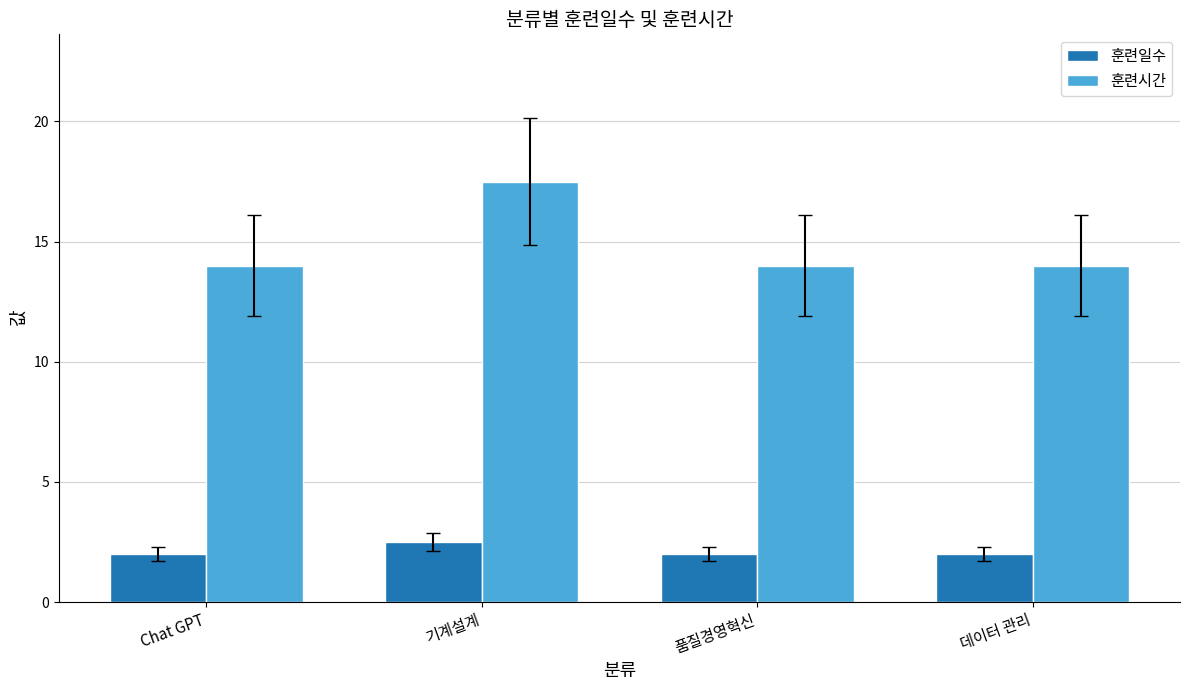

What is the value of the 훈련일수 bar at the 1st from the left?

2.0